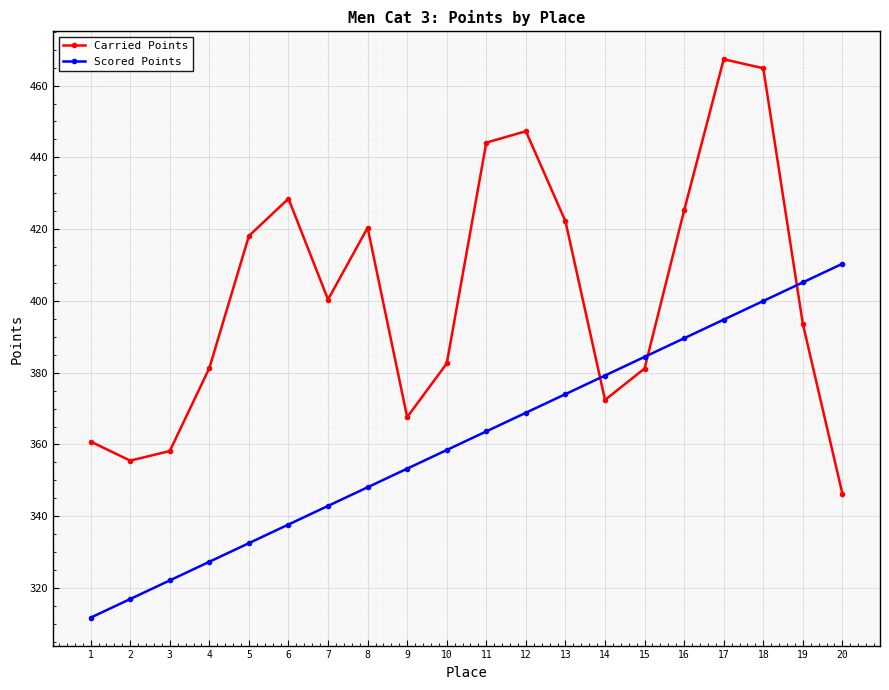

List the labels in order of Scored Points value, smallest first.

1, 2, 3, 4, 5, 6, 7, 8, 9, 10, 11, 12, 13, 14, 15, 16, 17, 18, 19, 20